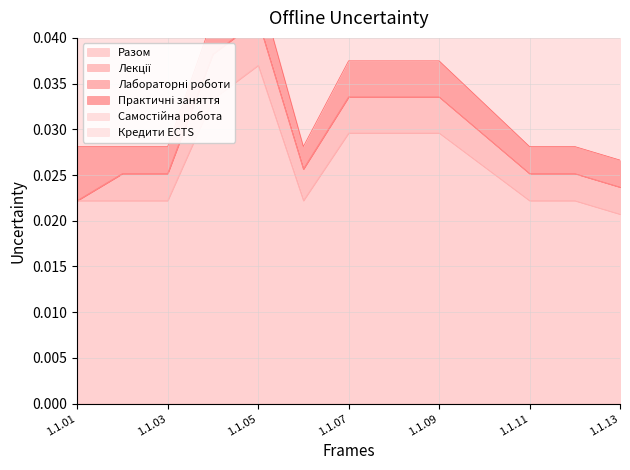

True or false: Разом and Кредити ECTS intersect in this chart.

False